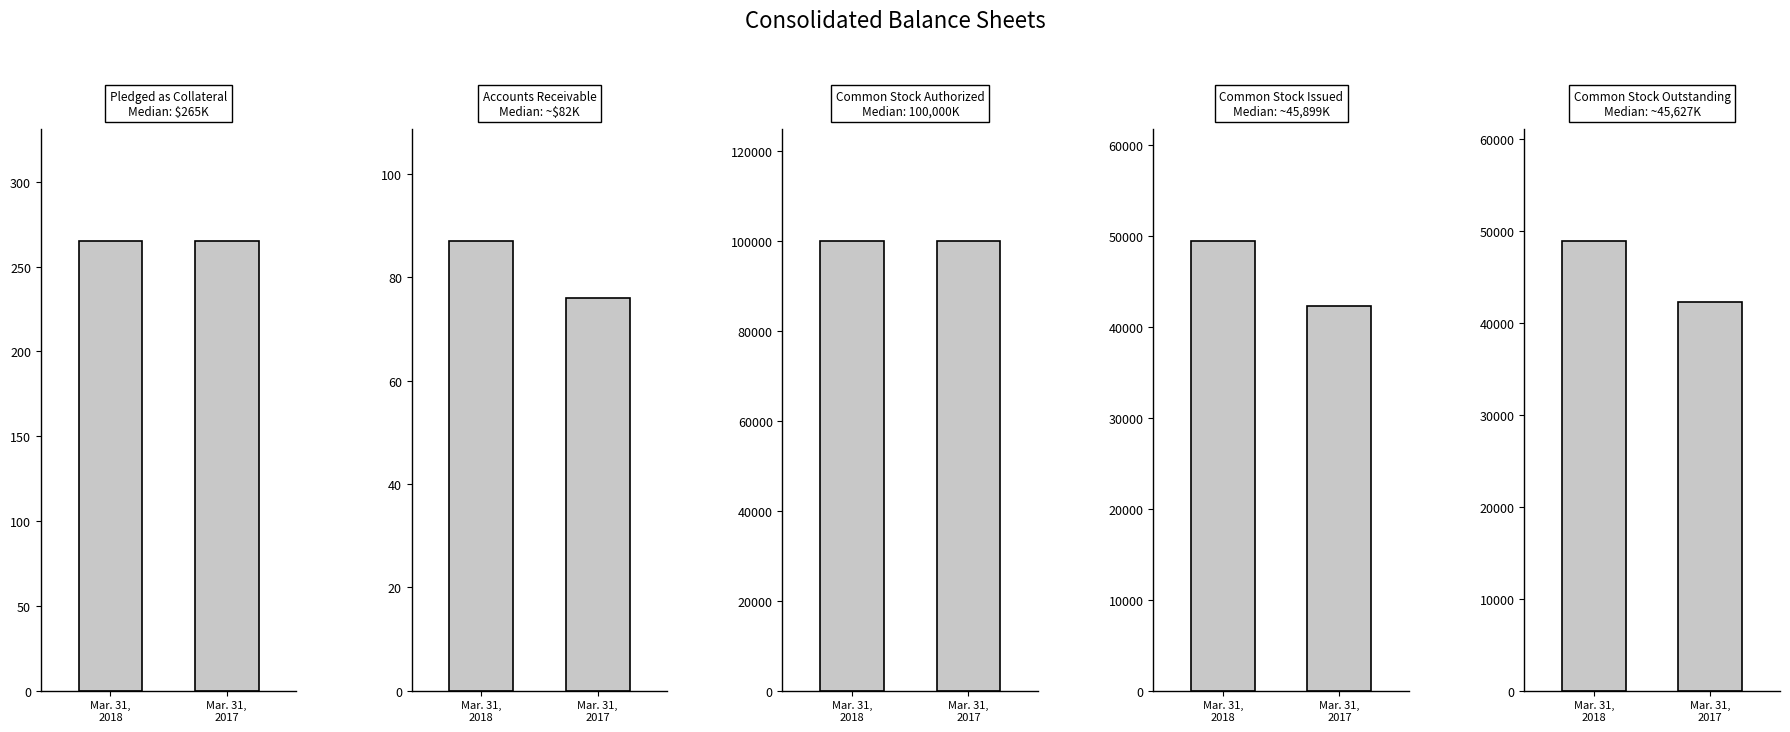

Which category has the lowest value in the Common stock issued series?

Mar. 31,
2017